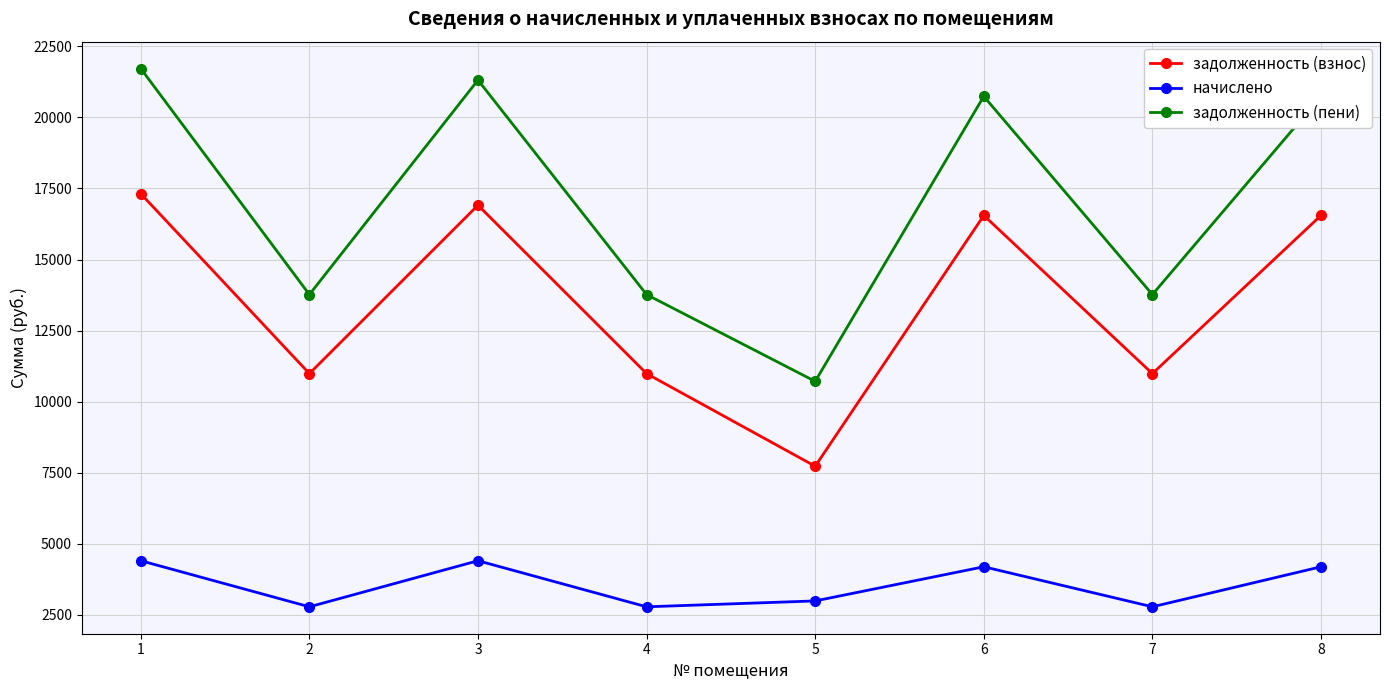

How many lines are shown in the chart?

3